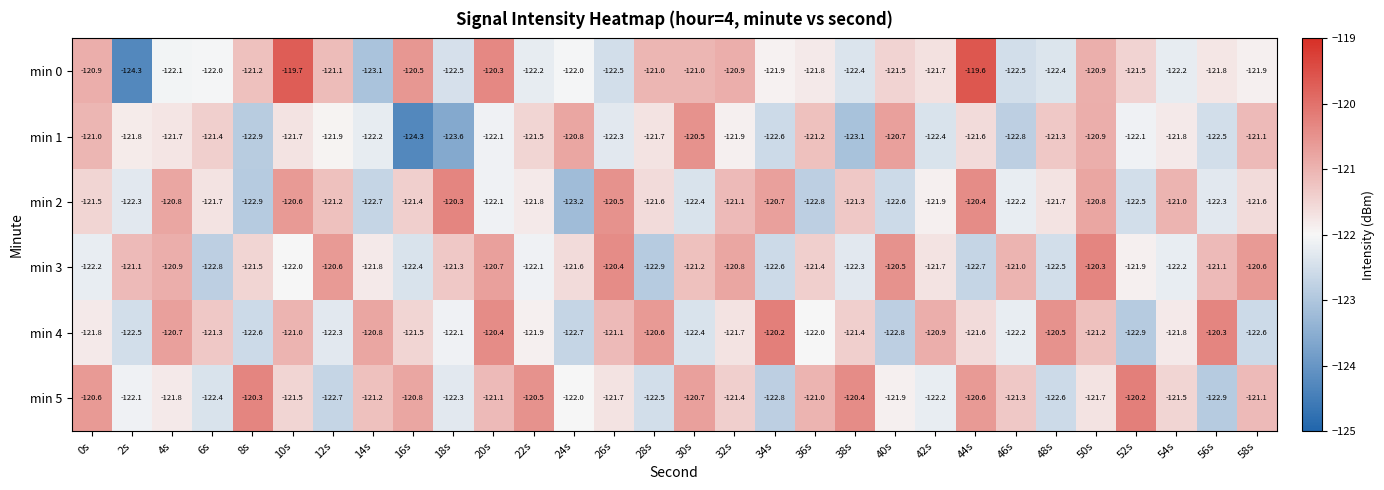

Where is min 3 nearest to the value -121?

46s